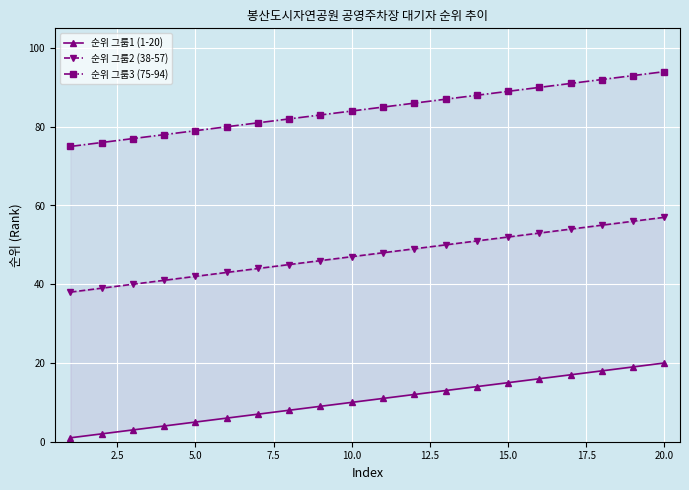

True or false: 순위 그룹3 (75-94) and 순위 그룹1 (1-20) cross at least once.

False